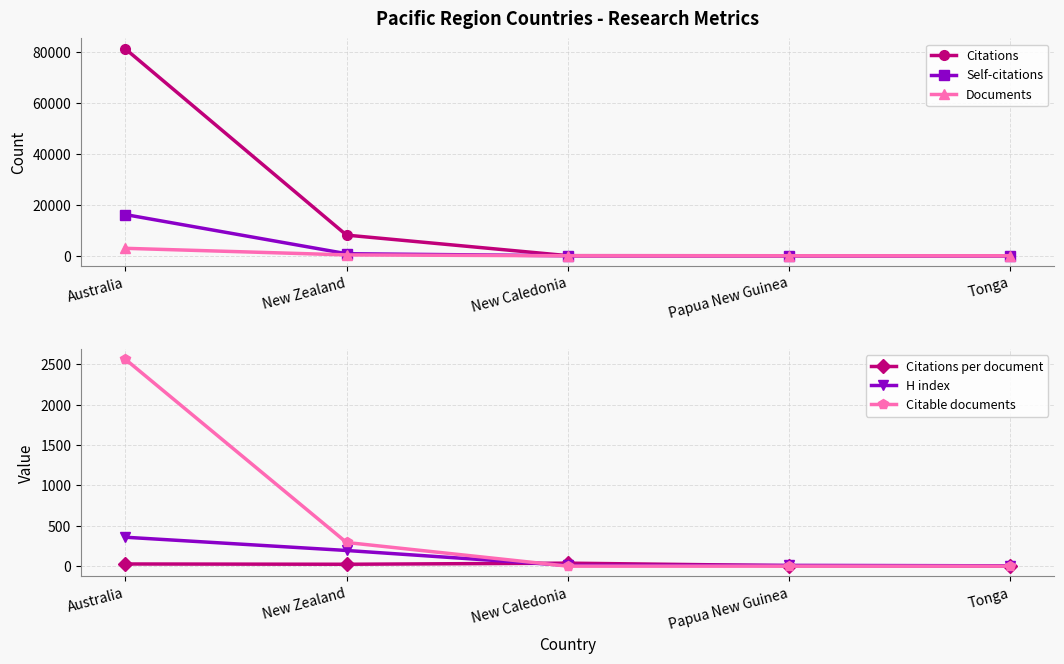

How many interior local valleys does the Citations per document series have?

1